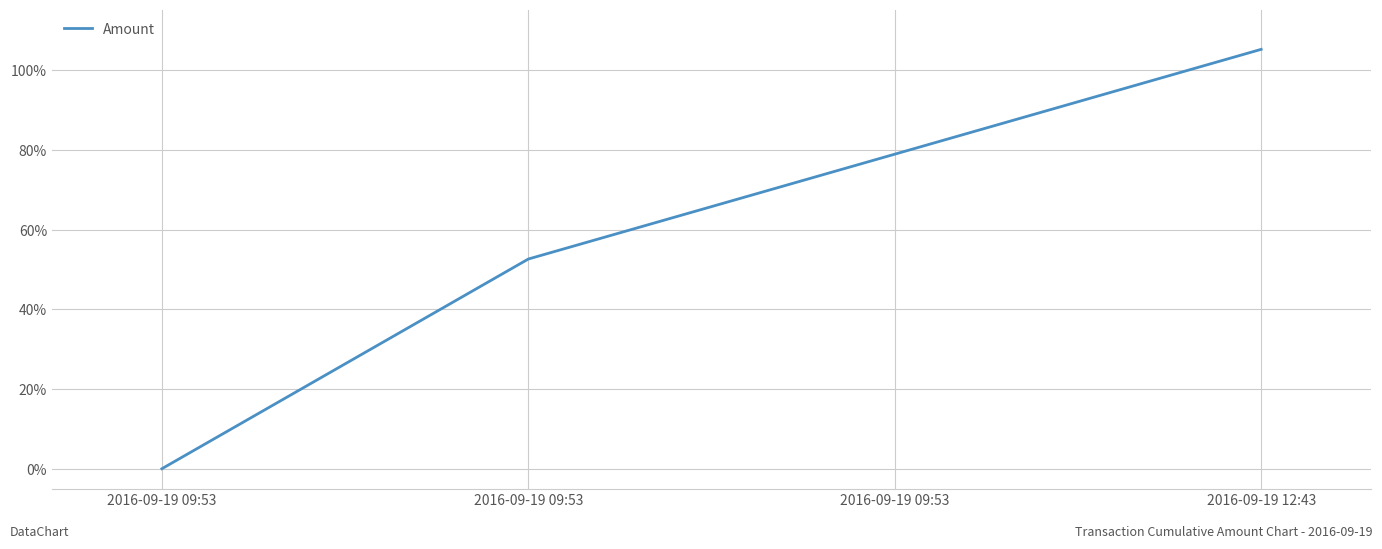

List the labels in order of value, largest first.

2016-09-19 12:43, 2016-09-19 09:53, 2016-09-19 09:53, 2016-09-19 09:53